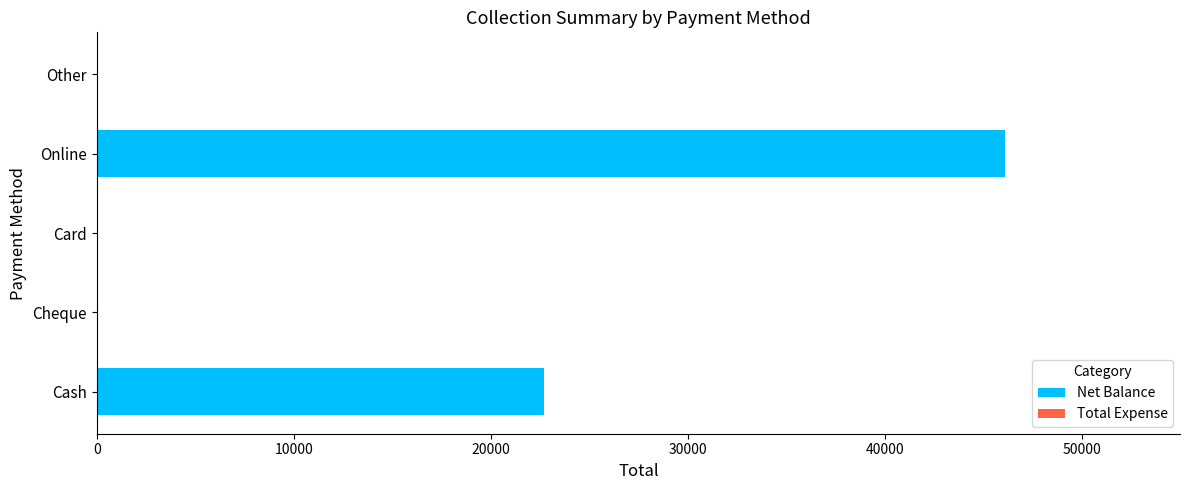

Which has a higher value, Online or Card?

Online